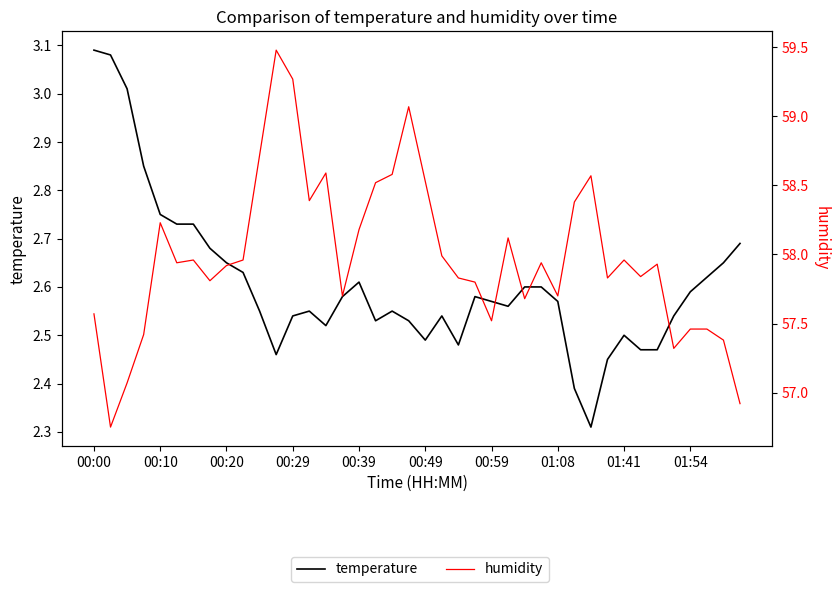

Where is the first local minimum for temperature?

11